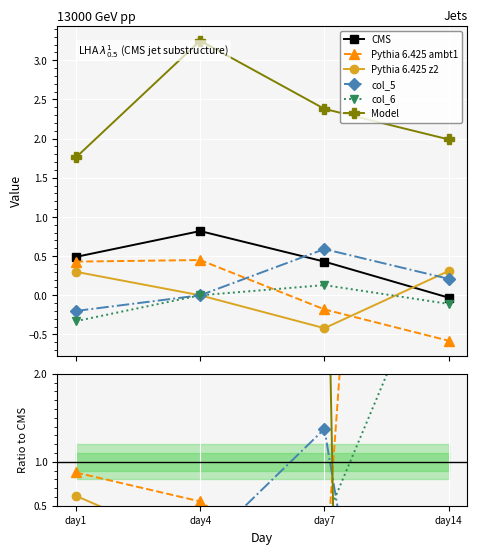

The CMS series shows 1.4 at day4. True or false?

False